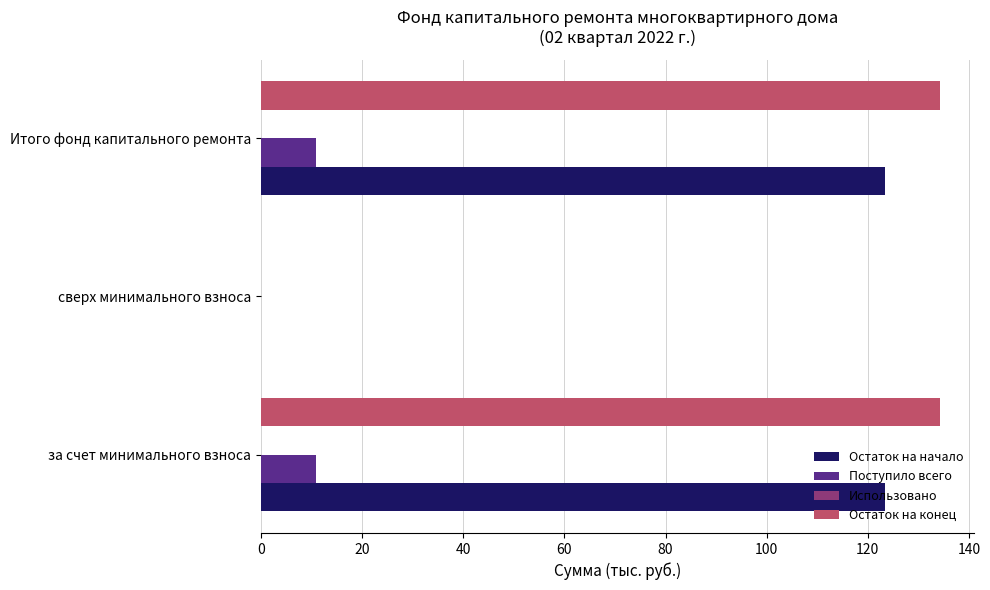

Which series has the largest total across all categories?

Остаток на конец